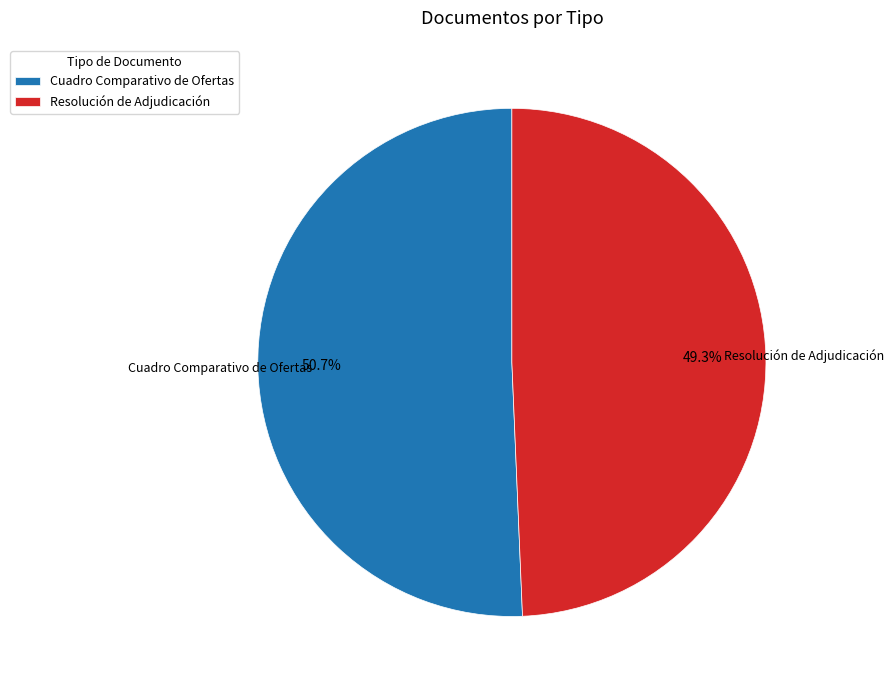

To the nearest percent, what percentage of the pie is Resolución de Adjudicación?

49%